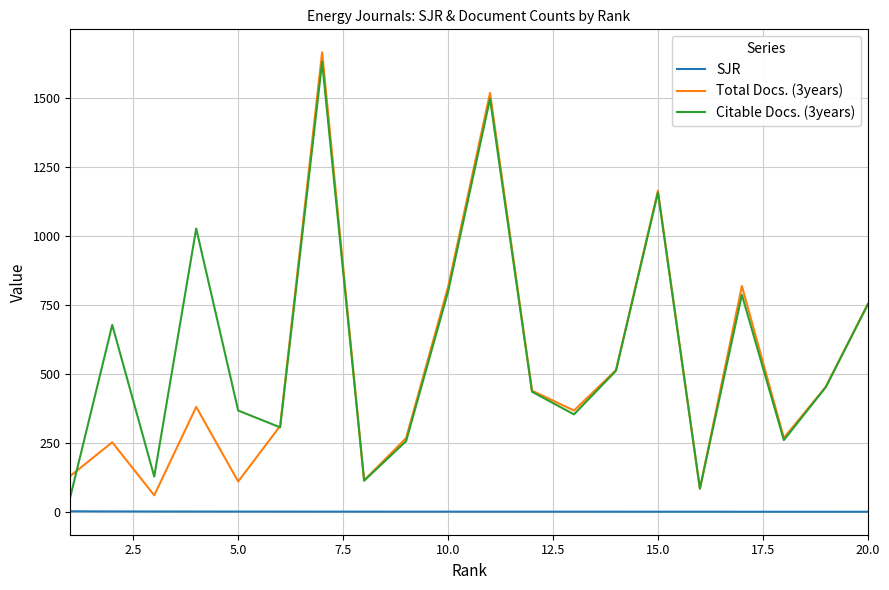

What is the greatest value displayed?

1664.0